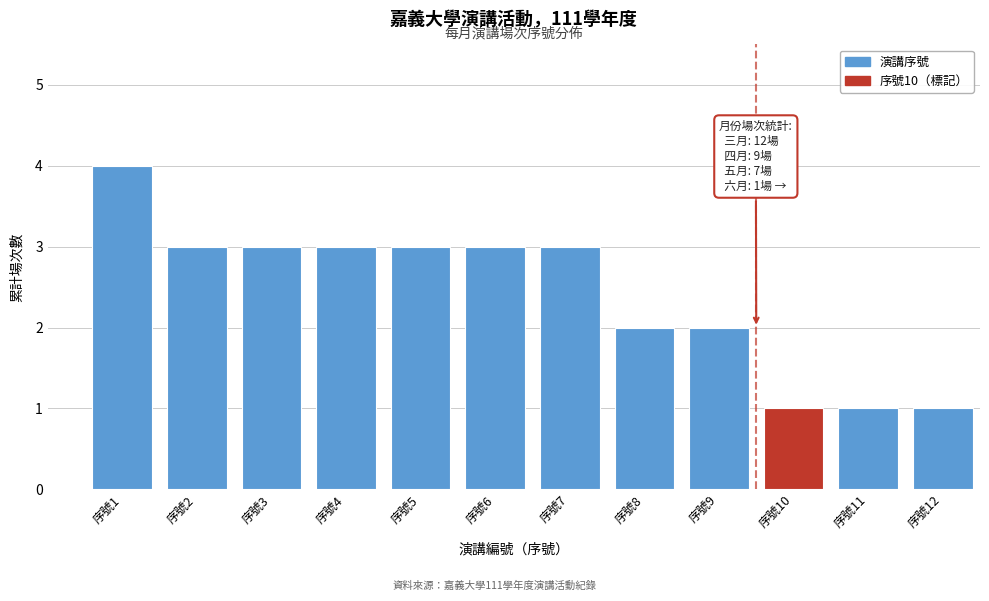

Reading left to right, what are all the values shown in this chart?

4	3	3	3	3	3	3	2	2	1	1	1